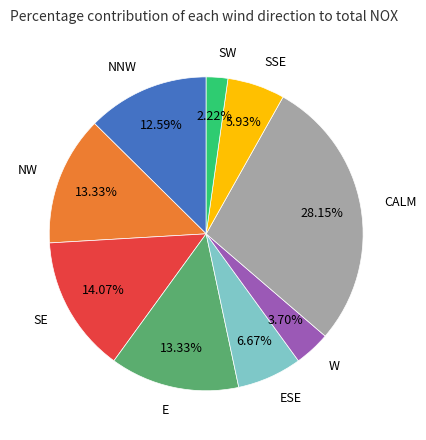

True or false: E accounts for 25% of the total.

False